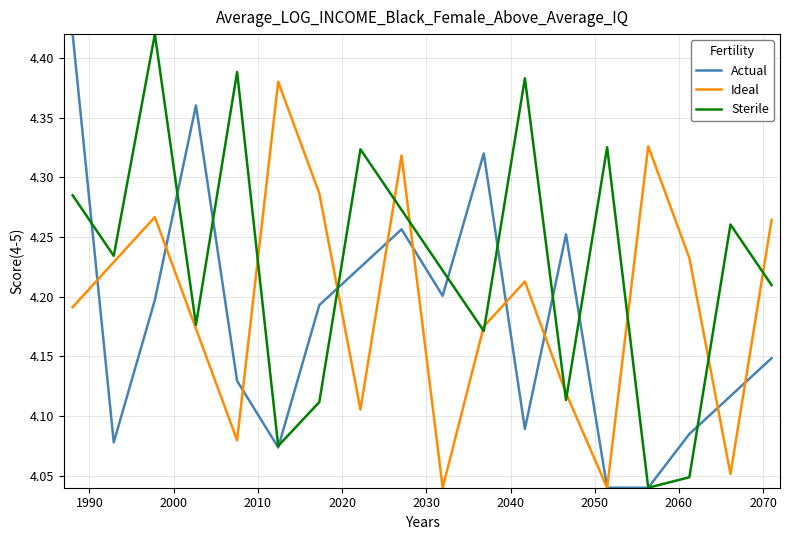

List the series in order of their overall mean, highest first.

Sterile, Ideal, Actual